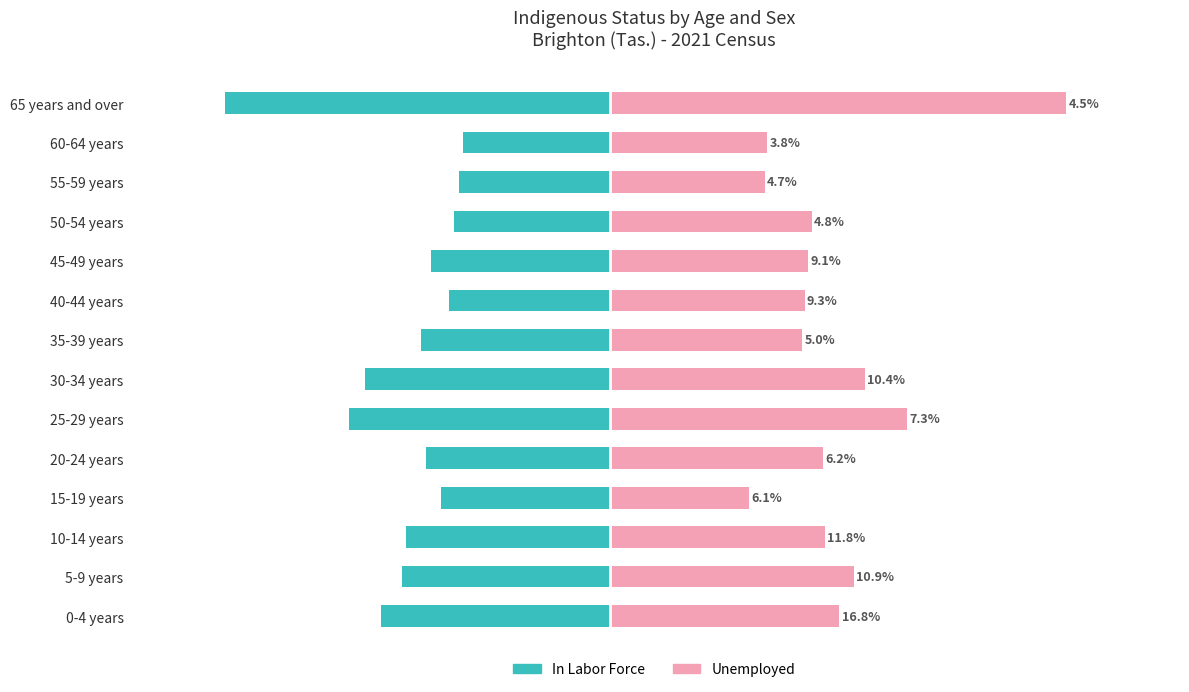

Which series has the largest total across all categories?

Unemployed